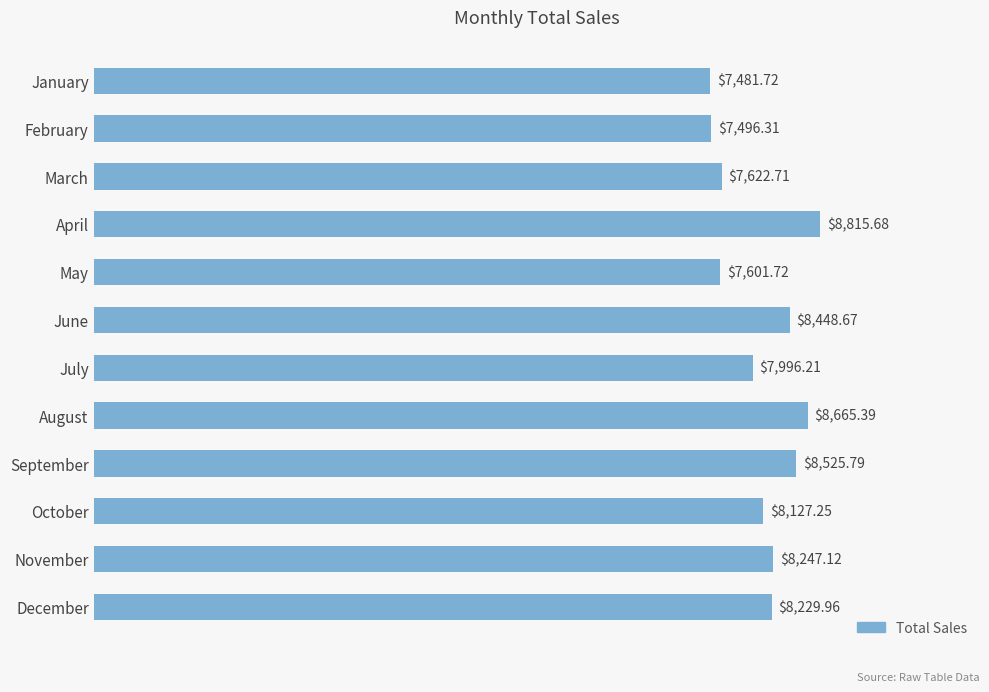

How many bars are there in total?

12